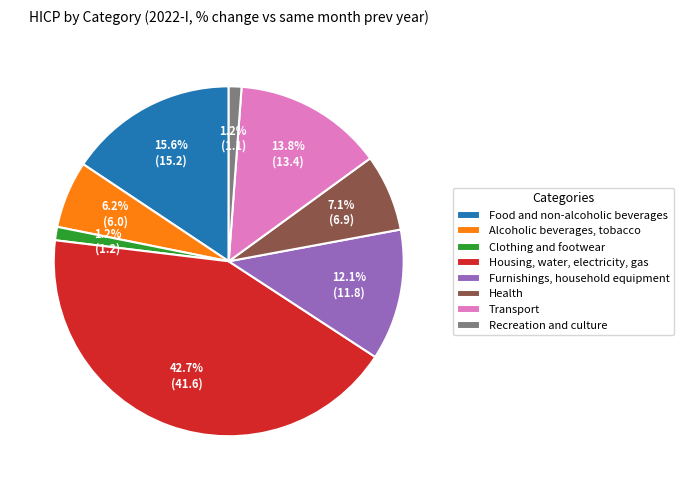

To the nearest percent, what percentage of the pie is Alcoholic beverages, tobacco?

6%